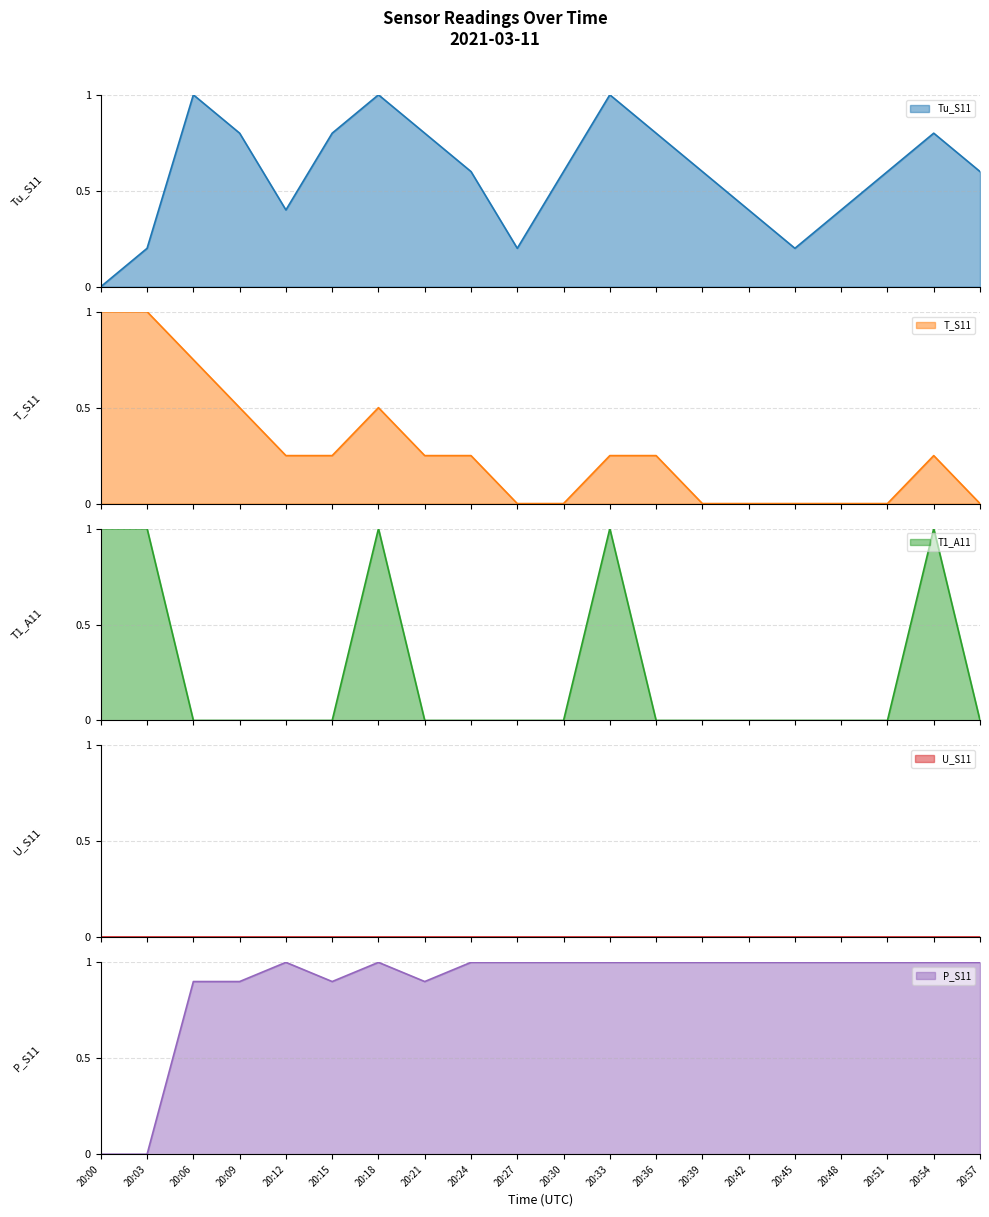

How many interior local valleys does the P_S11 series have?

2